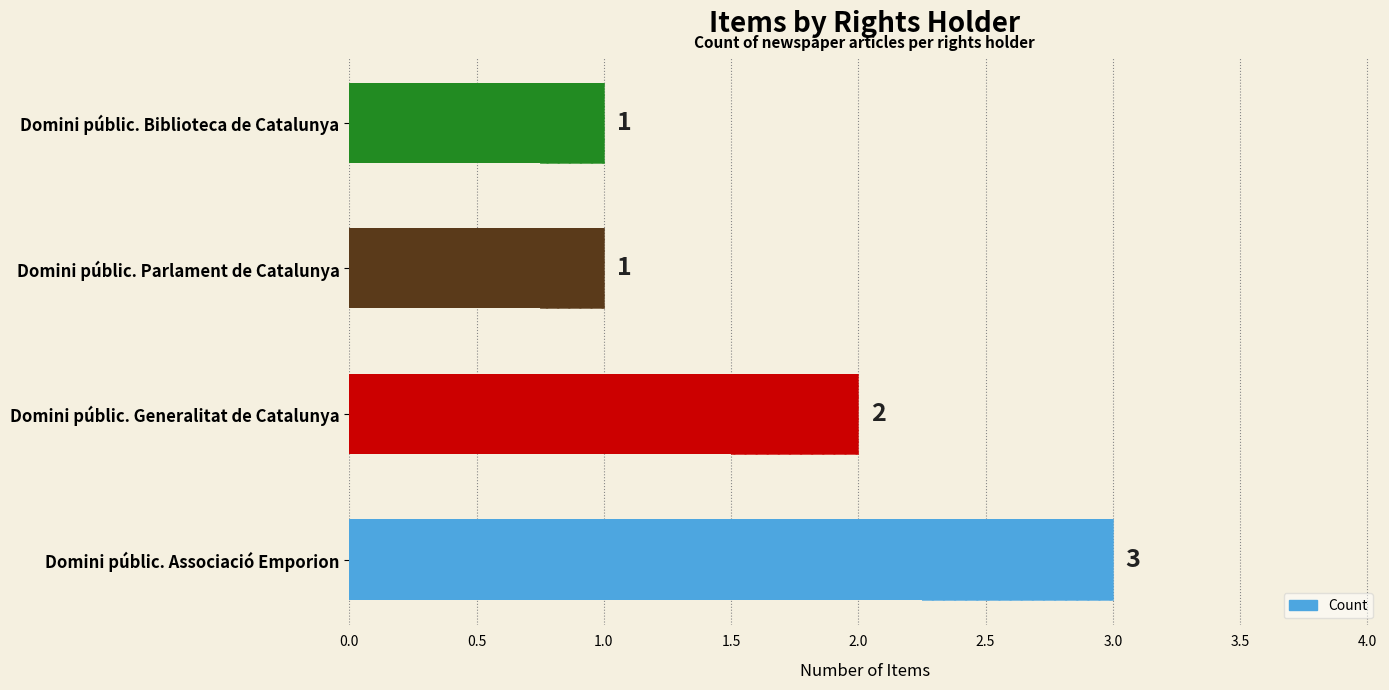

Reading left to right, list all the values displayed in this chart.

3	2	1	1